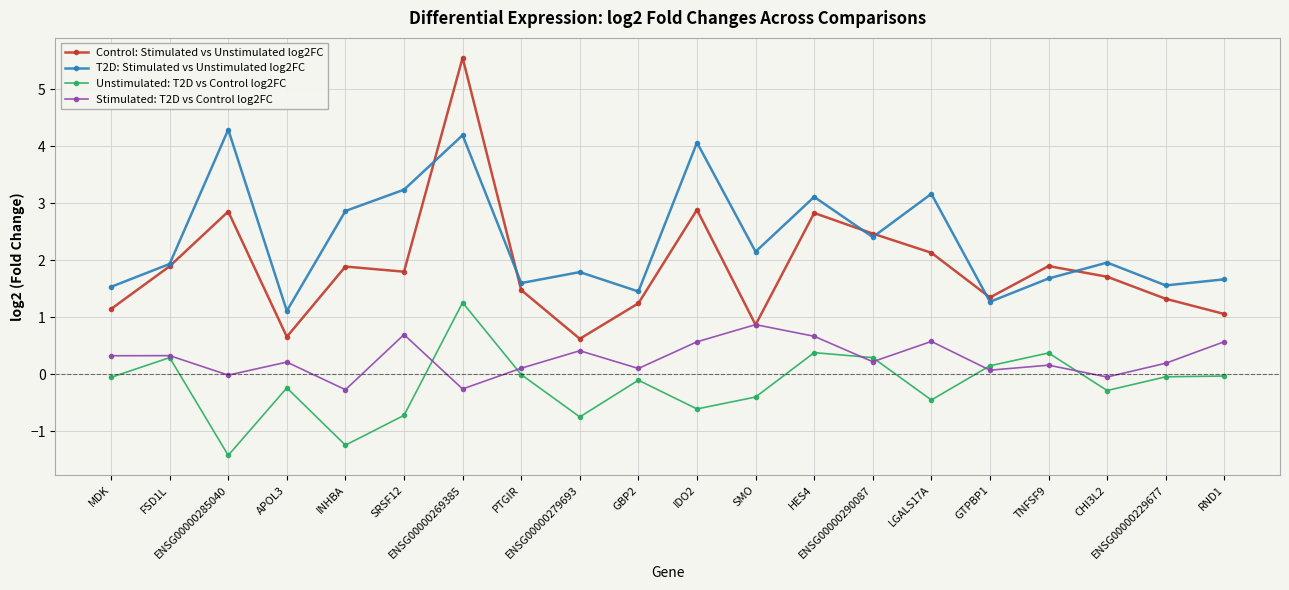

How many lines are shown in the chart?

4